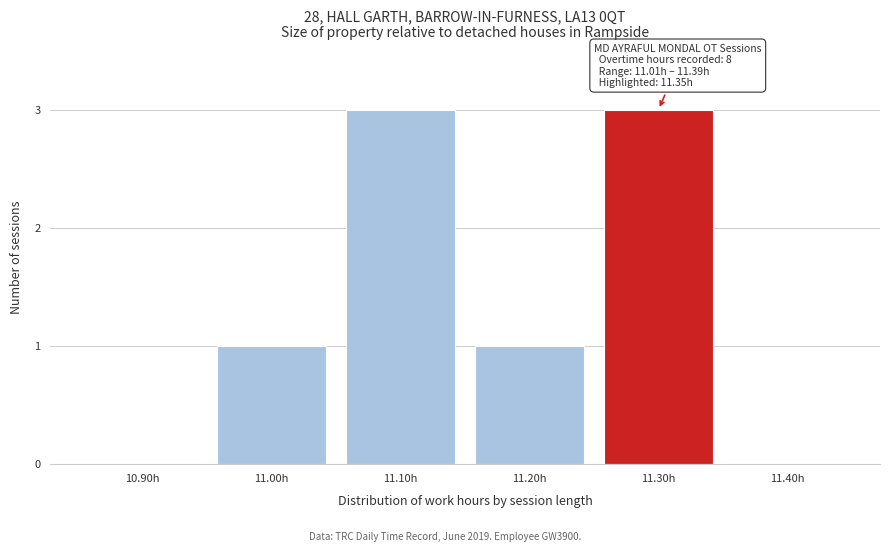

Reading left to right, extract all data points from this chart.

10.90h=0	11.00h=1	11.10h=3	11.20h=1	11.30h=3	11.40h=0